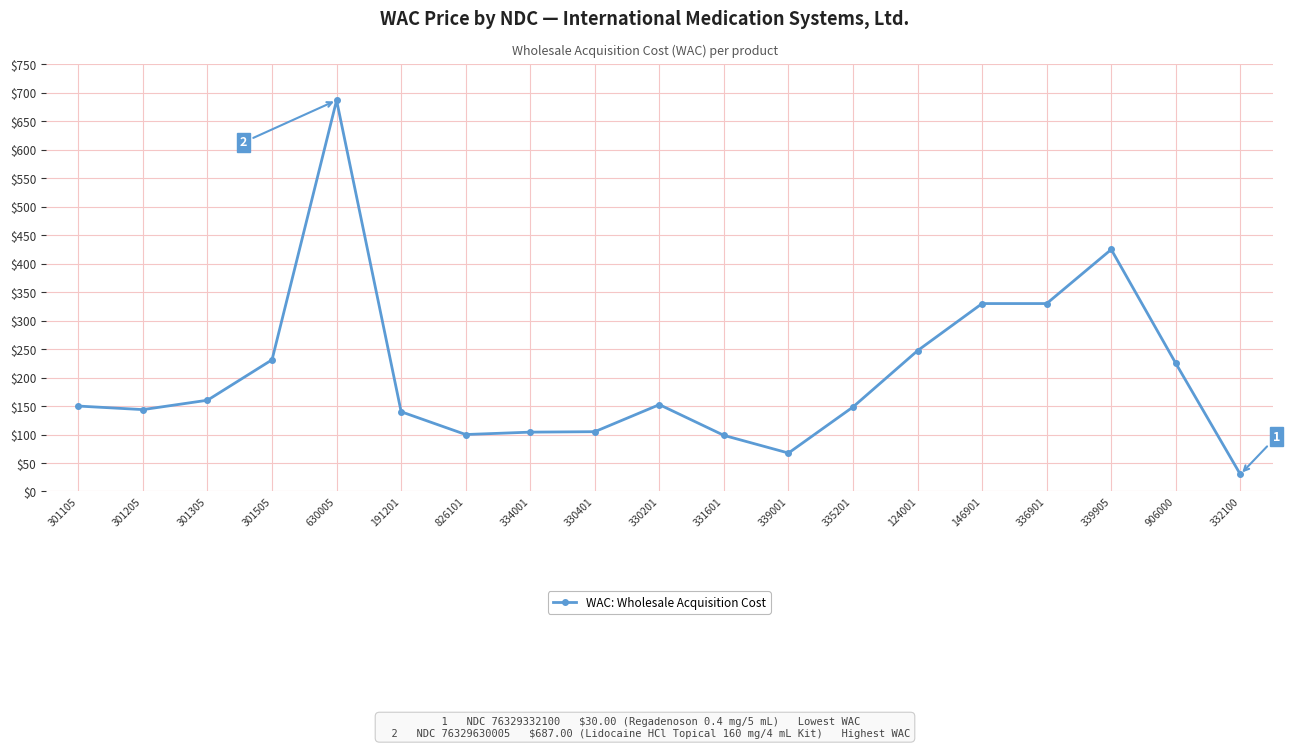

At which category does the chart reach its peak across all series?

630005